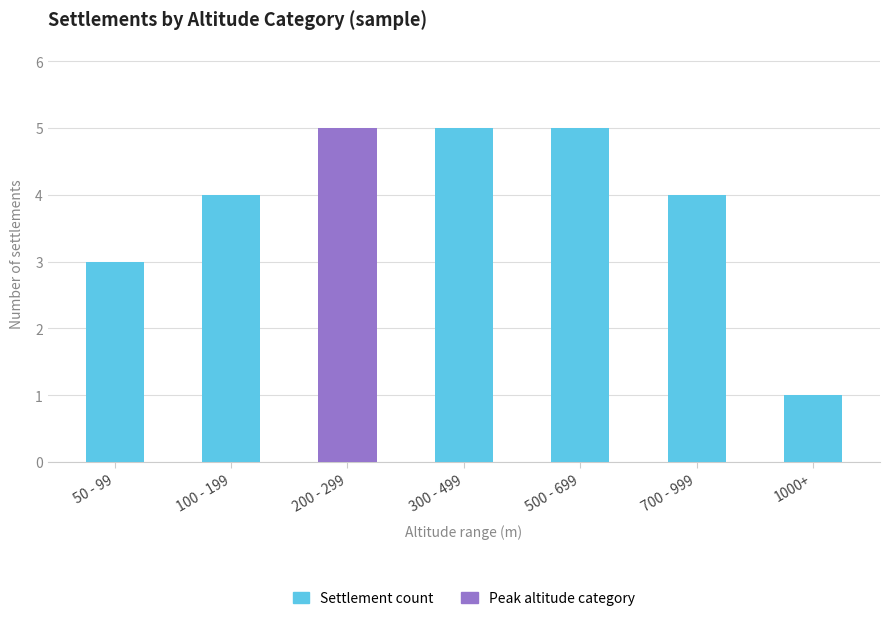

What is the difference between the values at 700 - 999 and 300 - 499?

1